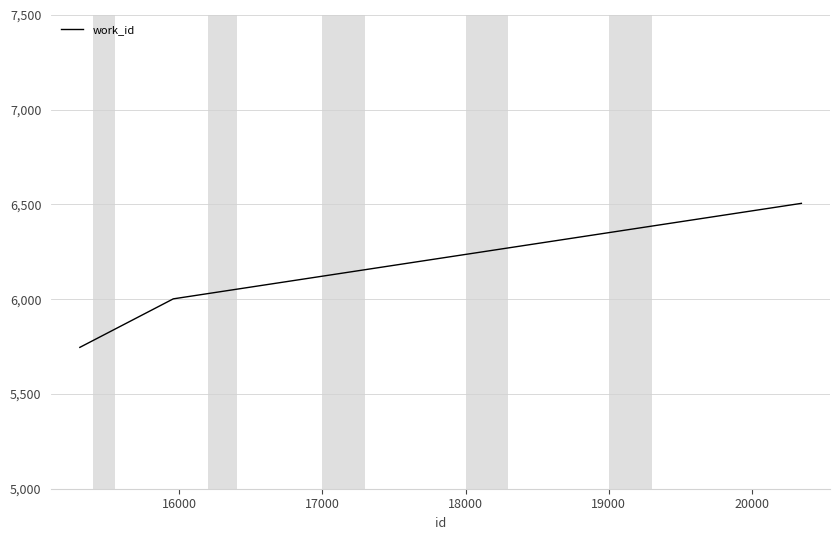

What is the average value?

6085